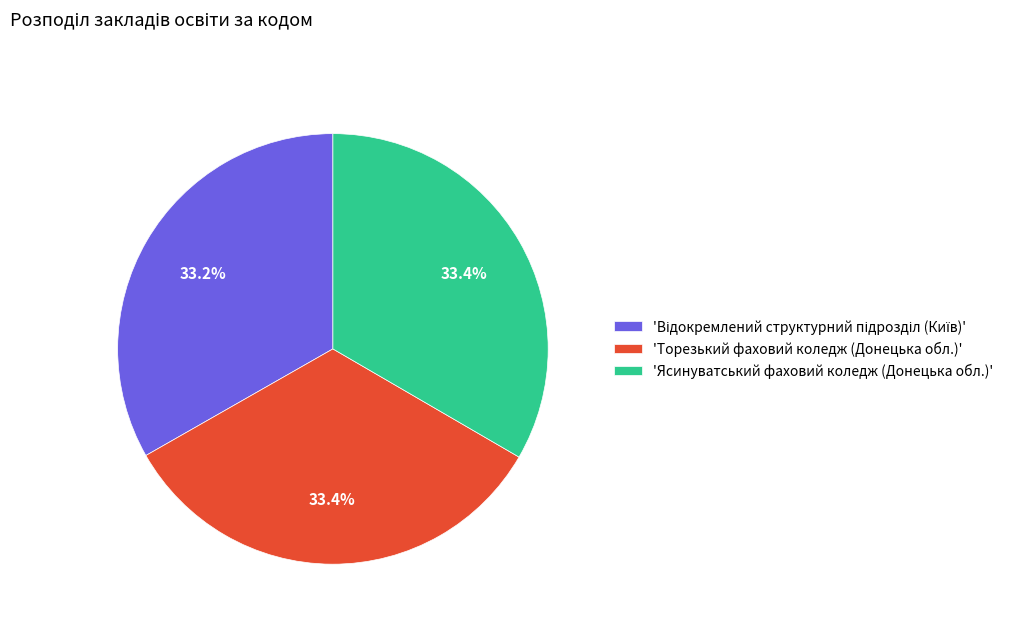

Count the number of slices in the pie.

3